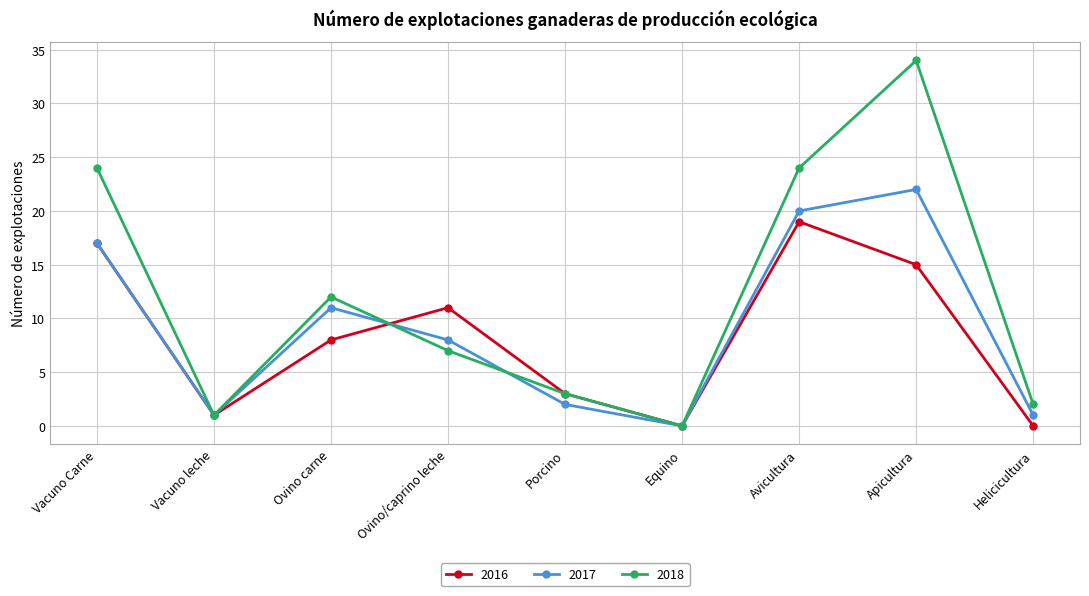

What is the highest value of the 2018 series?

34